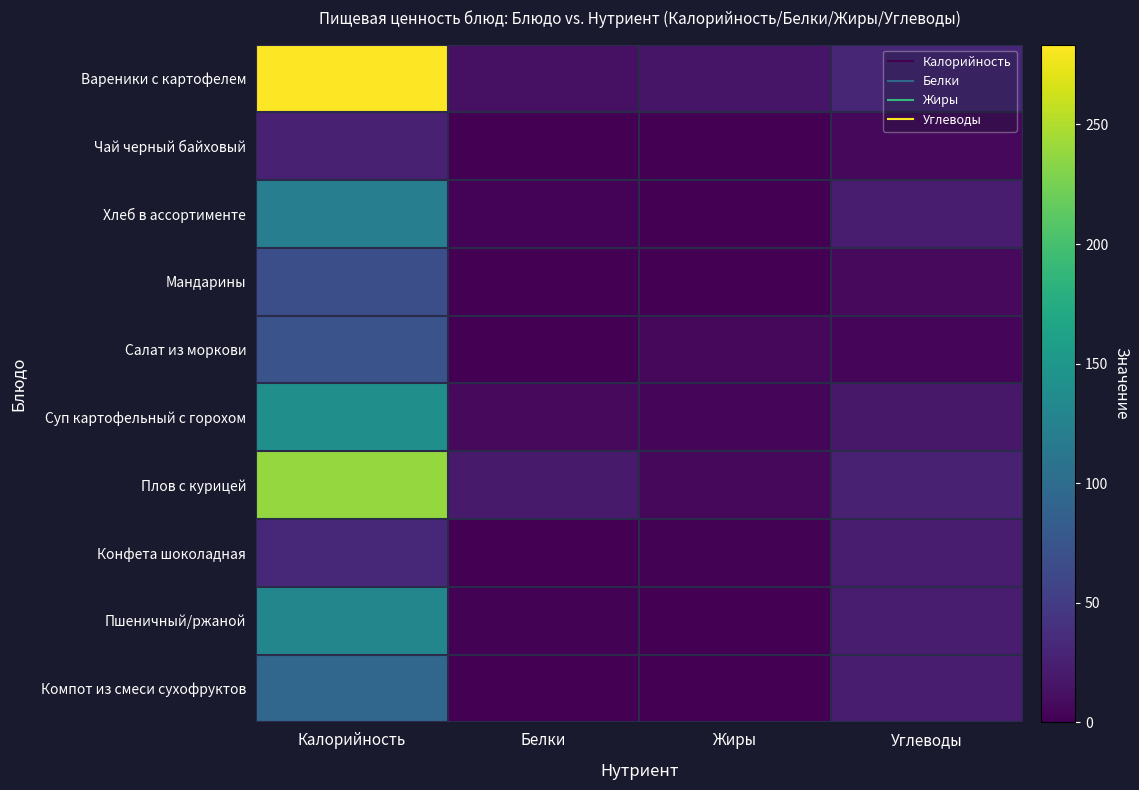

At which category is the sum across all series the highest?

Калорийность